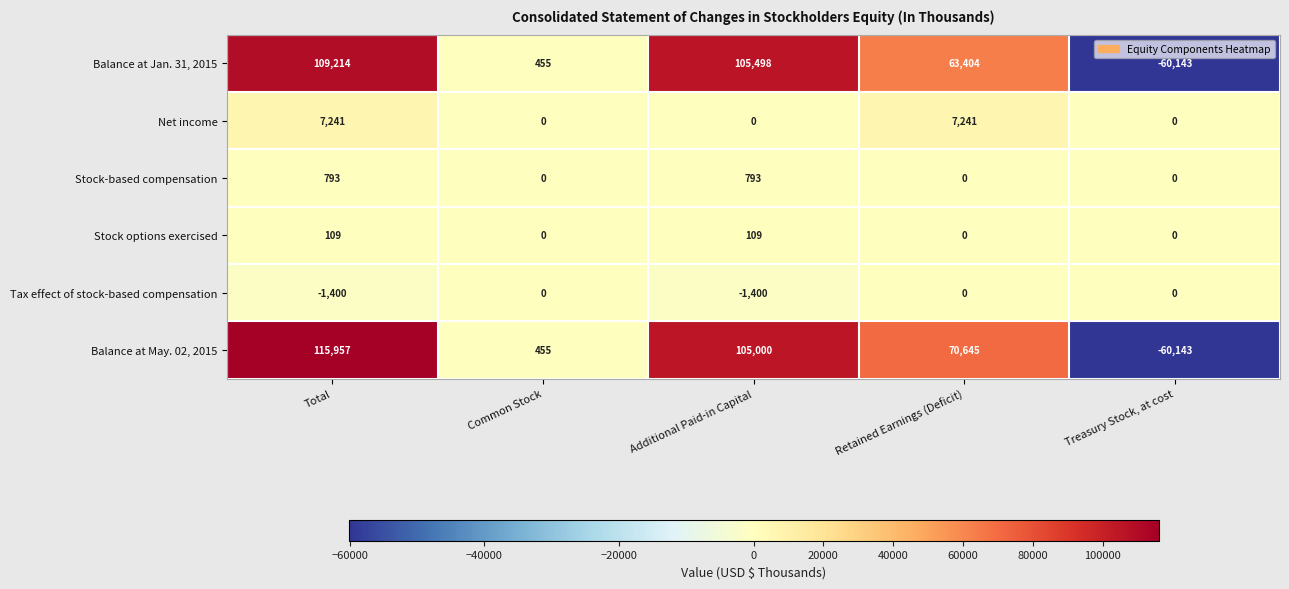

True or false: Stock-based compensation has a value of 462 at Treasury Stock, at cost.

False